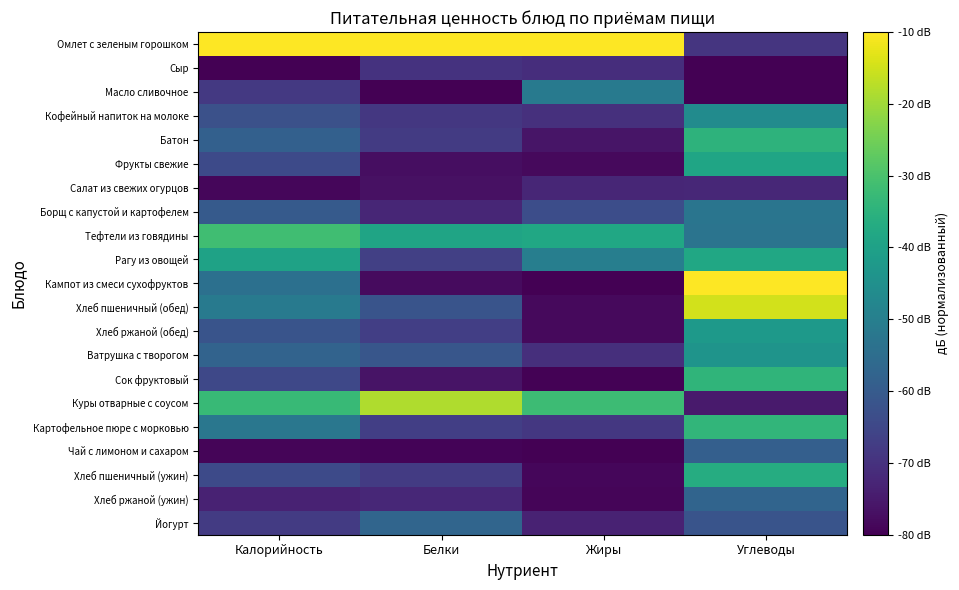

What is the difference between the highest and lowest values at Белки?

70.0